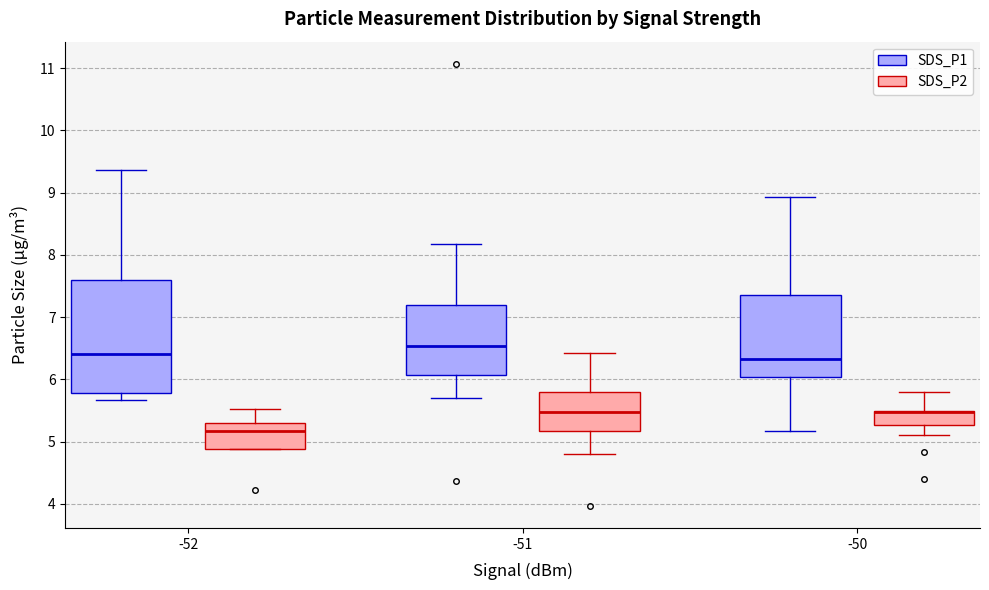

Which box is the tallest, from its lower edge to its upper edge?

-52 (SDS_P1)